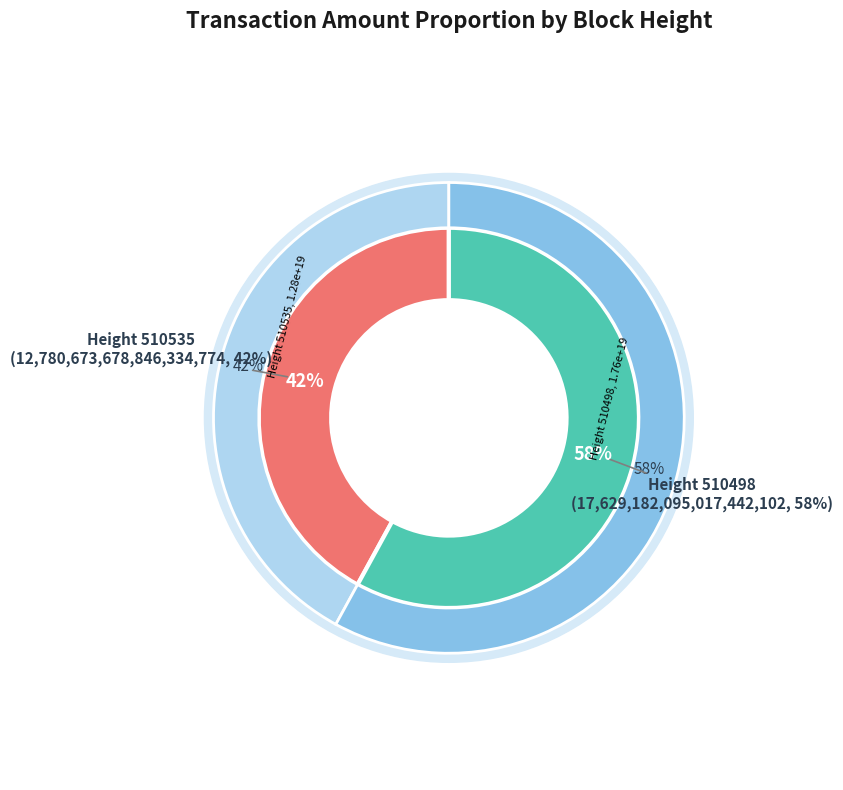

To the nearest percent, what percentage of the pie is 510535?

42%